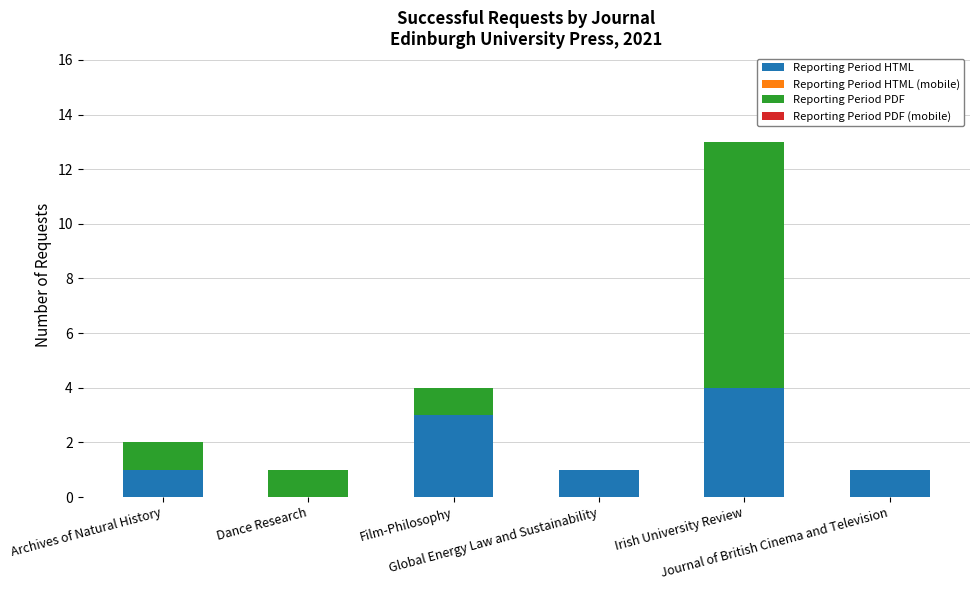

What is the maximum value for Reporting Period HTML?

4